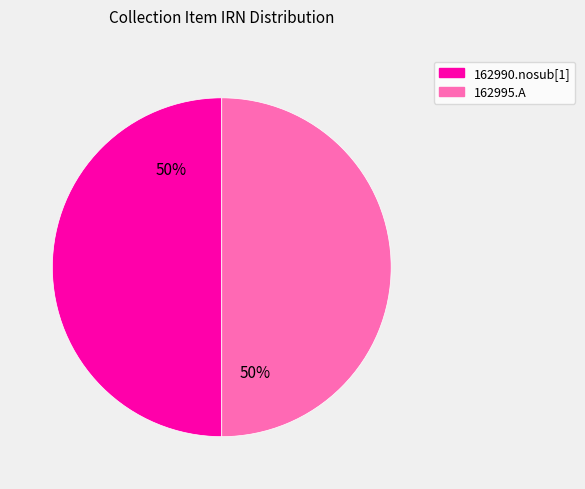

Approximately how many times larger is the value at 162995.A compared to 162990.nosub[1]?

1.0